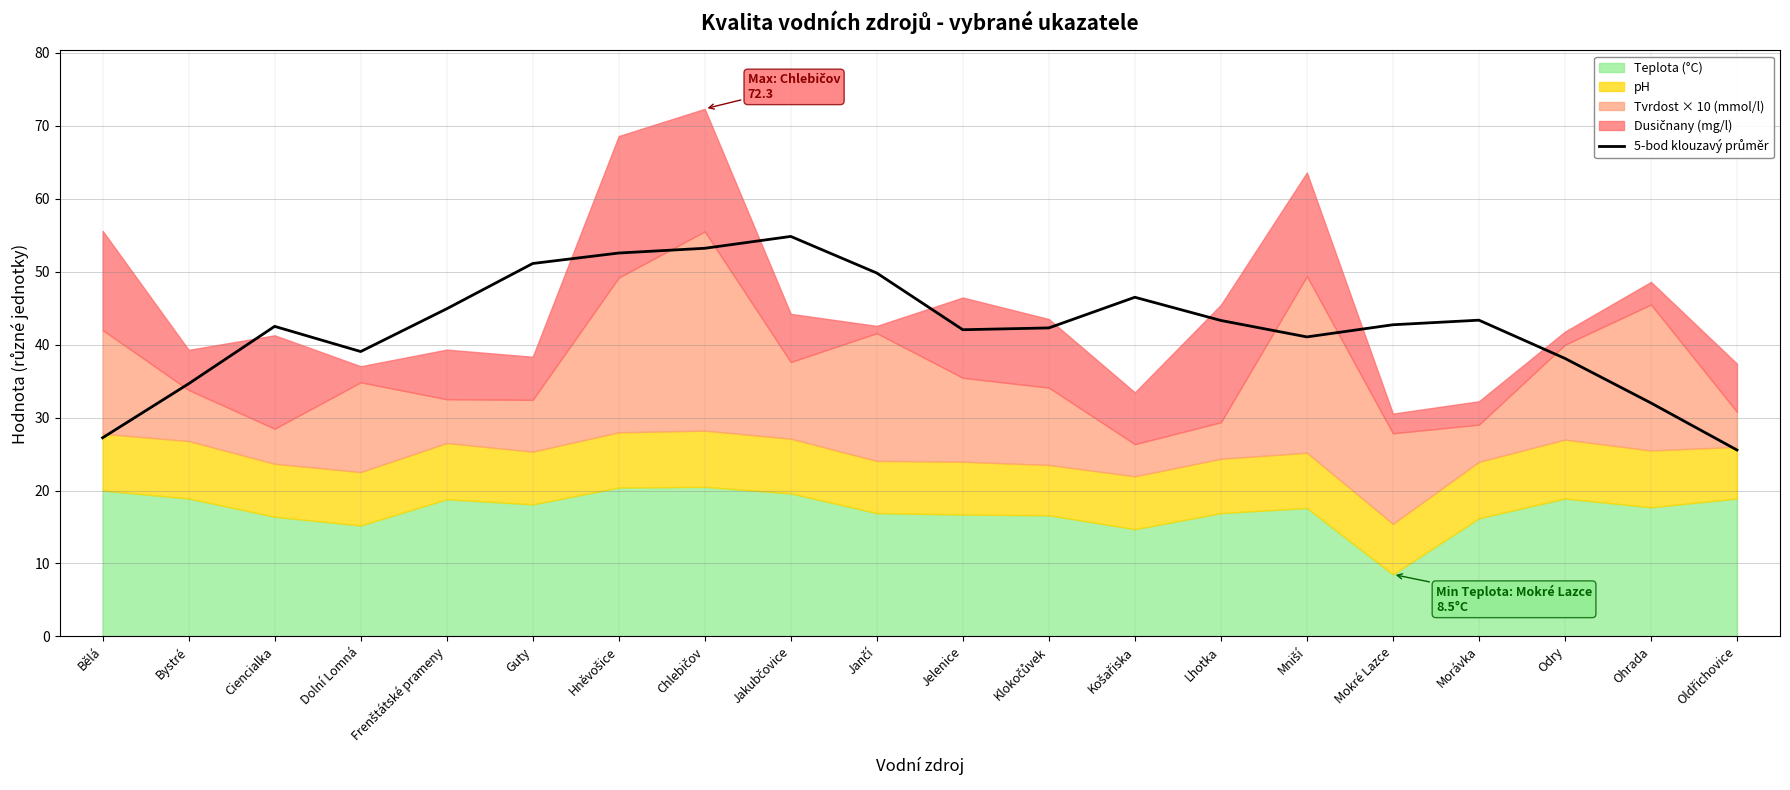

Count the number of values greater than 42.

13